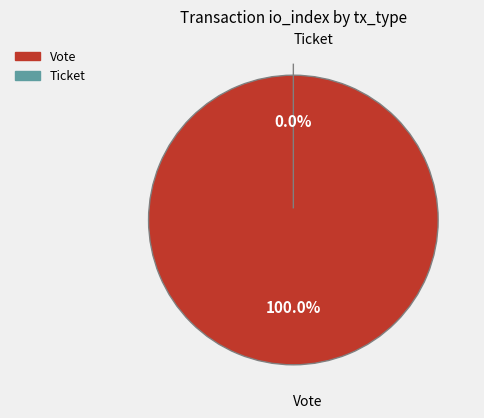

The Ticket slice represents 9% of the pie. True or false?

False